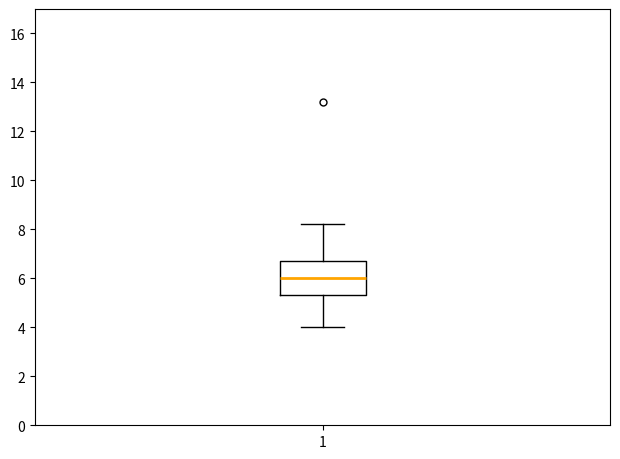

Read this box plot against the y-axis: the position of the median line, the range covered by the box, and the ends of both whiskers. The values are not printed on the chart, so give them approximately, as read against the axis.

median 6.0, box 5.4 to 6.8, whiskers 4.0 to 8.2